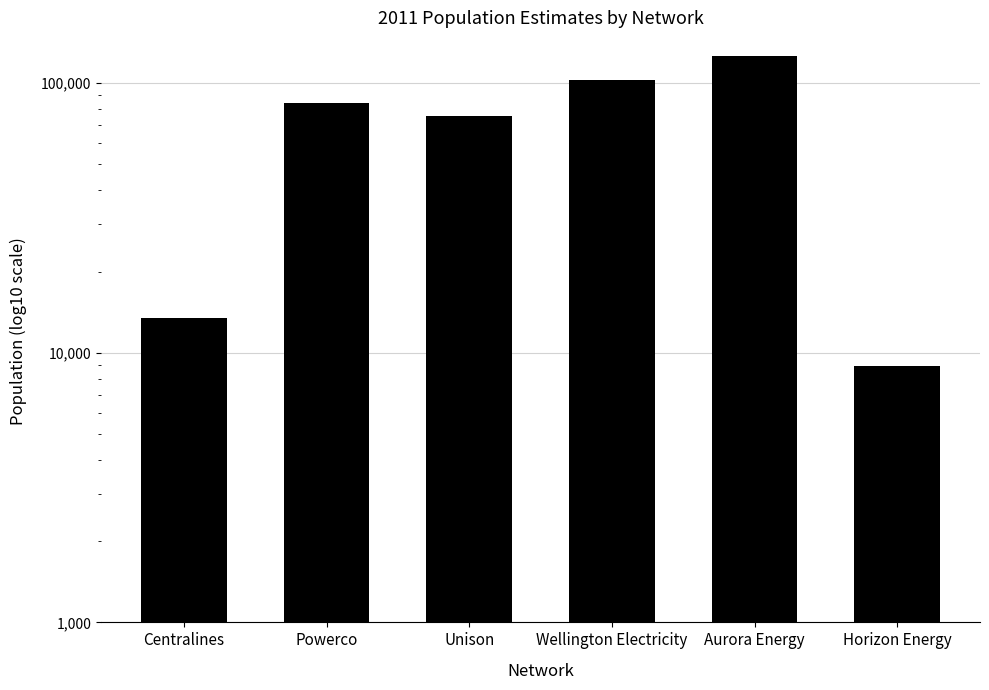

What is the difference between the maximum and minimum values?

116940